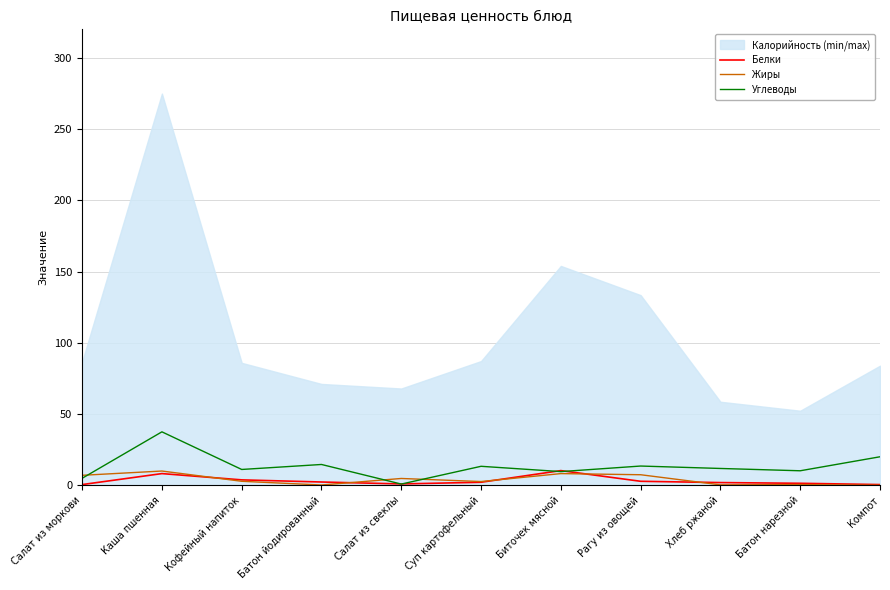

Which category has the lowest value in the Углеводы series?

Салат из свеклы